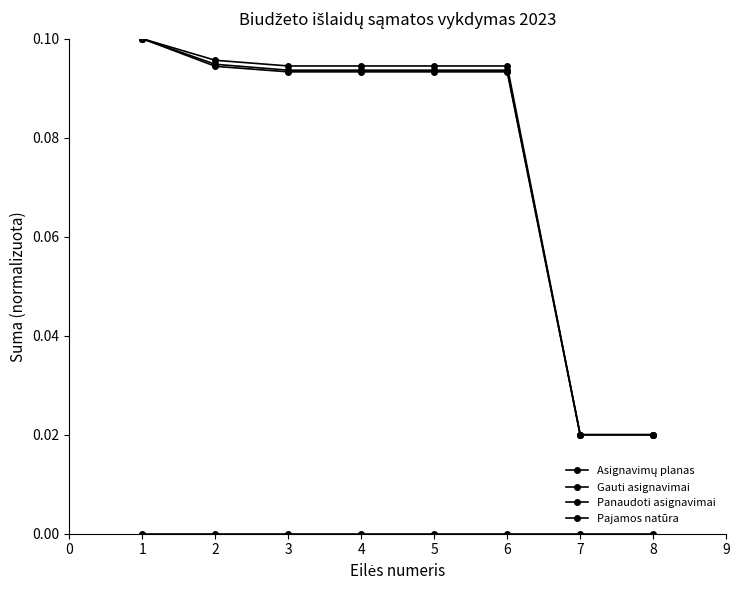

How many data points does each series have?

8